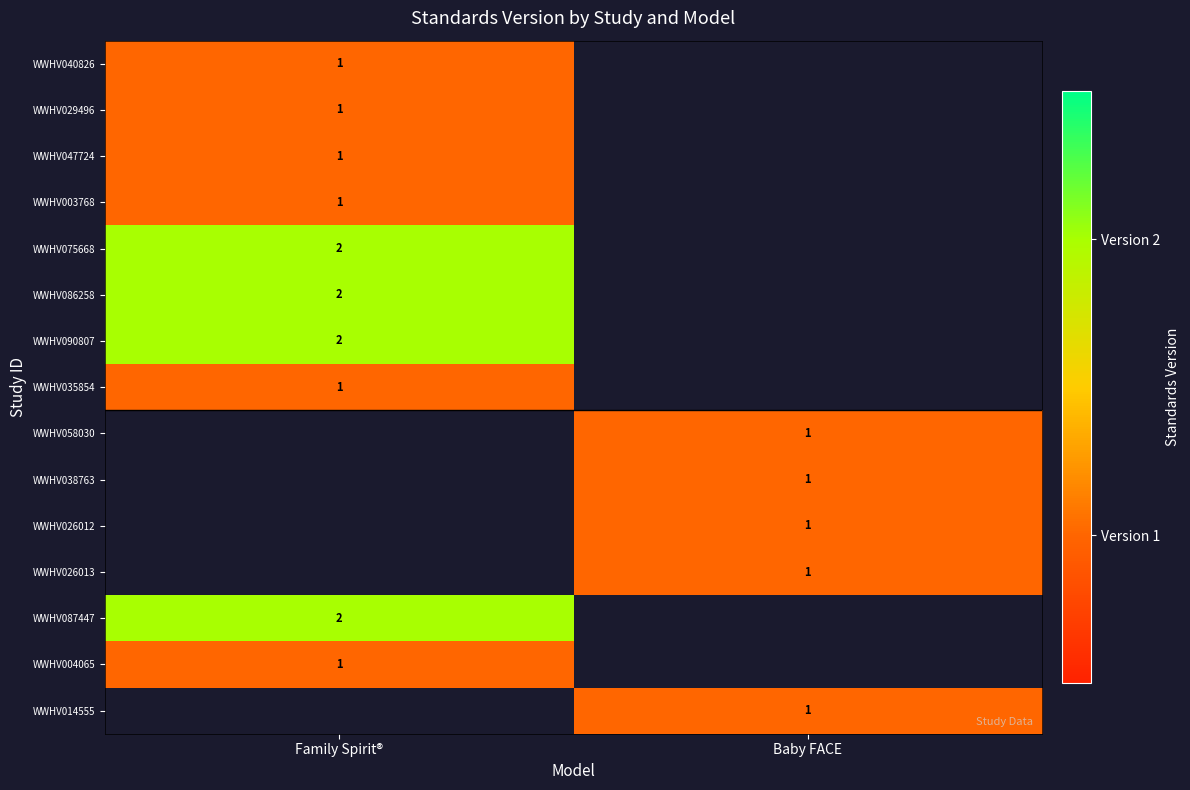

True or false: WWHV058030 has a value of 1 at Baby FACE.

True